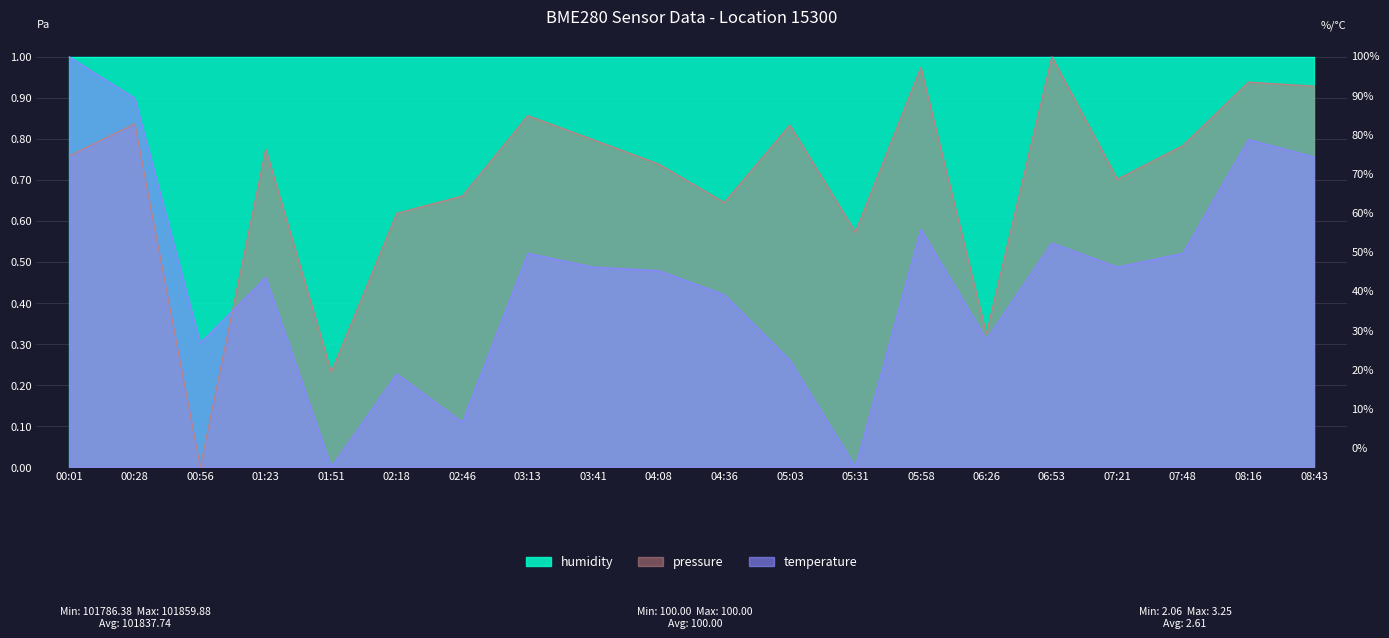

What is the value of the temperature point at the 1st from the left?

1.0